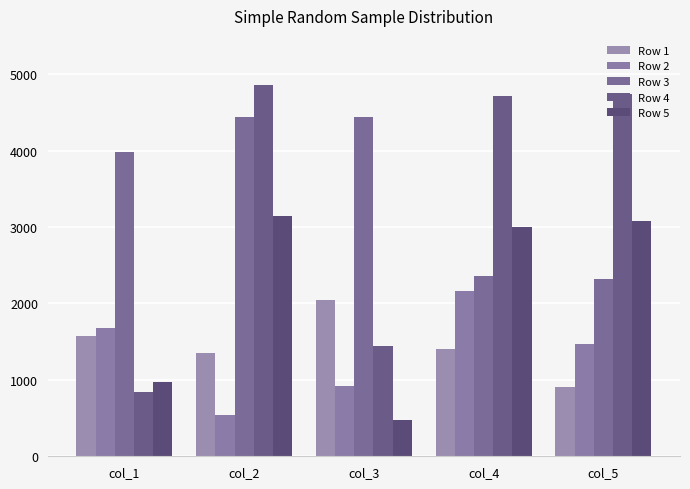

What is the sum of all Row 1 values?

7281